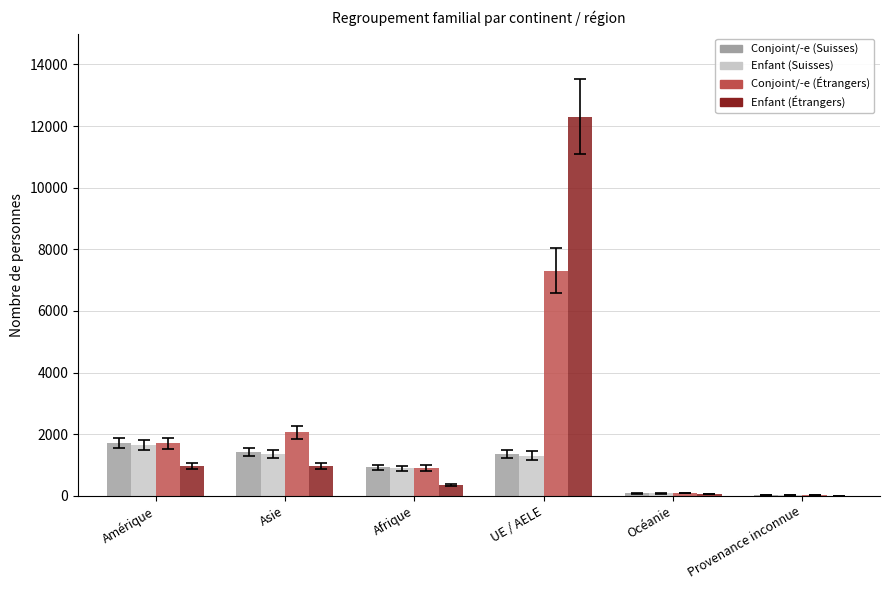

Is it true that Conjoint/-e (Suisses) equals 80 at Océanie?

True